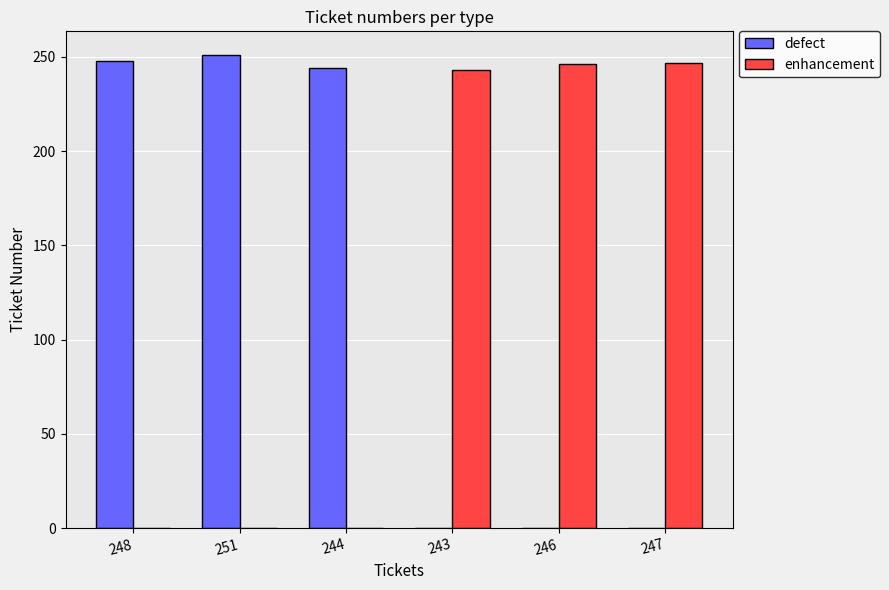

What is the sum of all defect values?

743